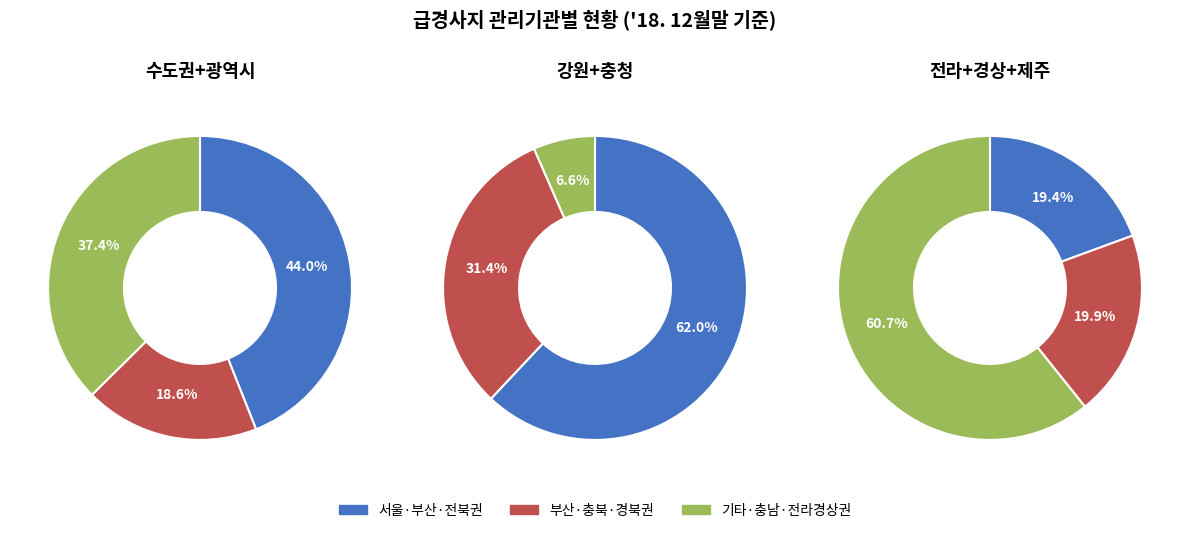

Does 강원 represent more than half of the total?

No